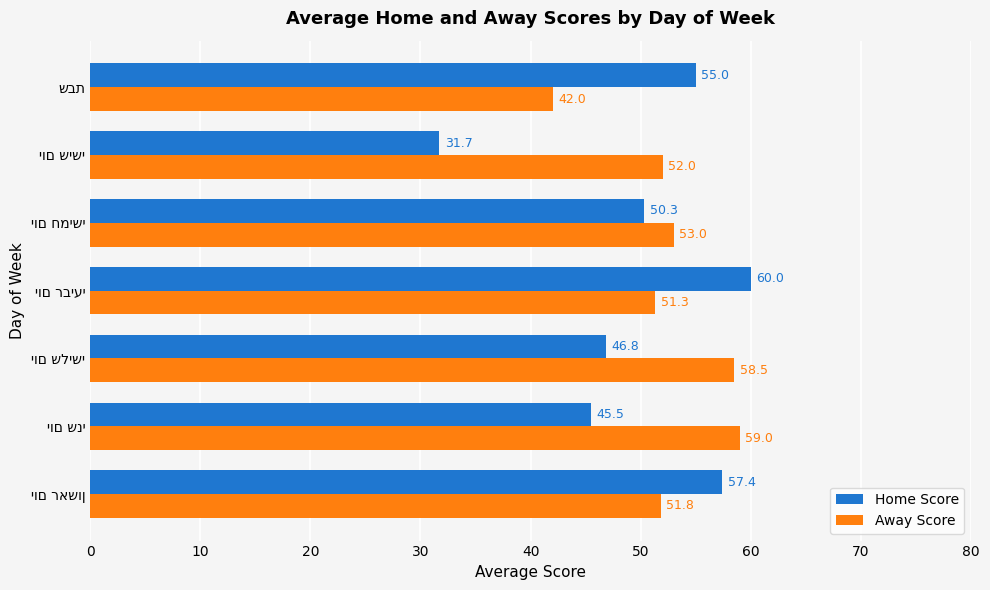

List the series in order of their overall mean, highest first.

Away Score, Home Score